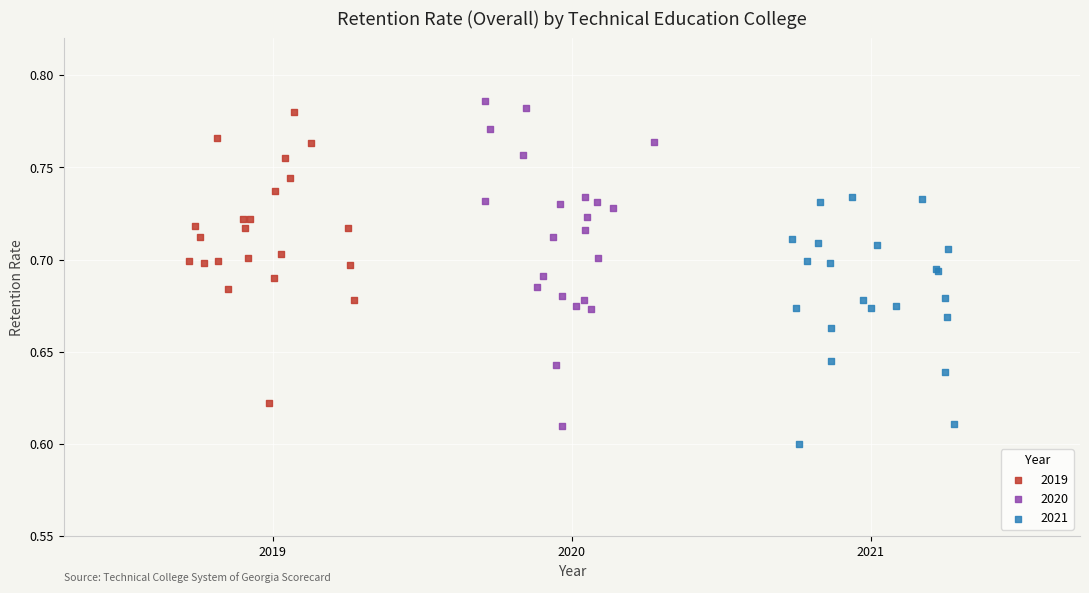

What are all the series names shown in the legend?

2019, 2020, 2021